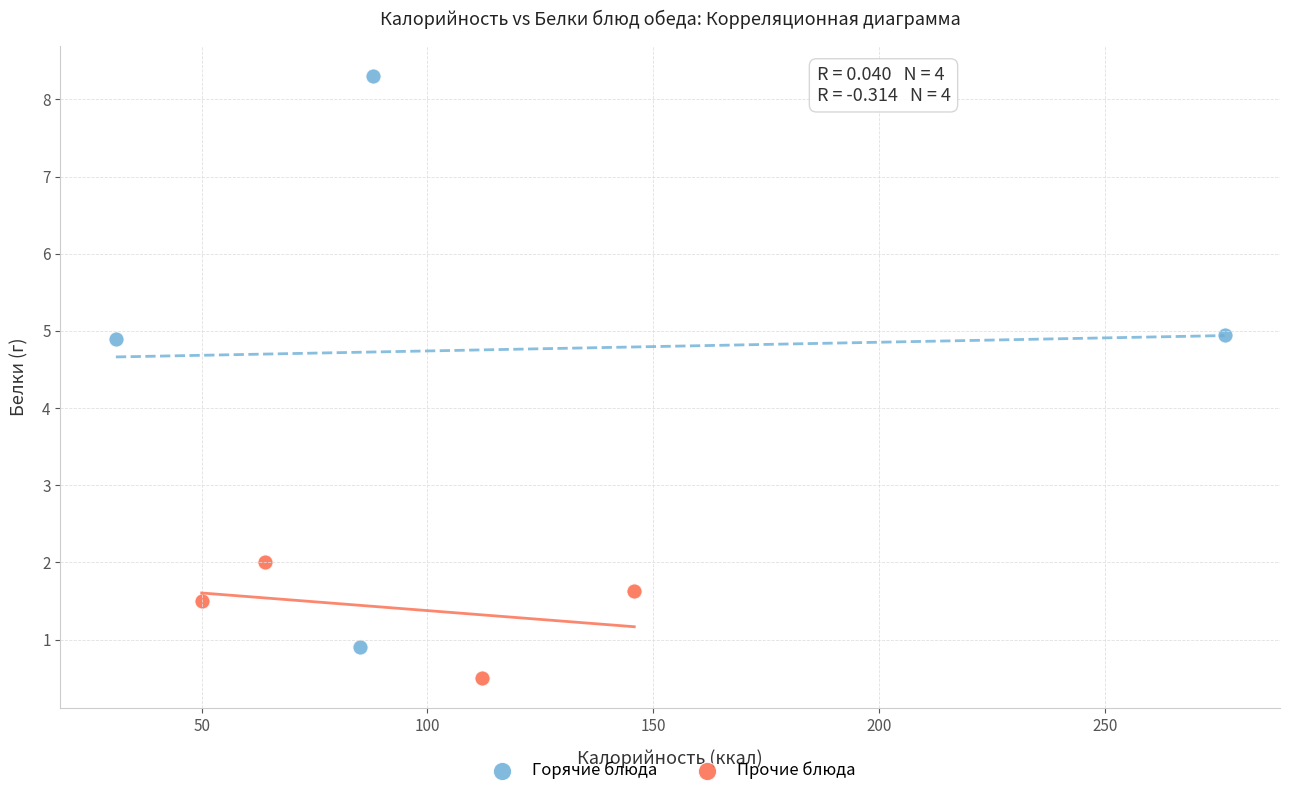

Which series has the largest Y range (max minus min)?

Горячие блюда